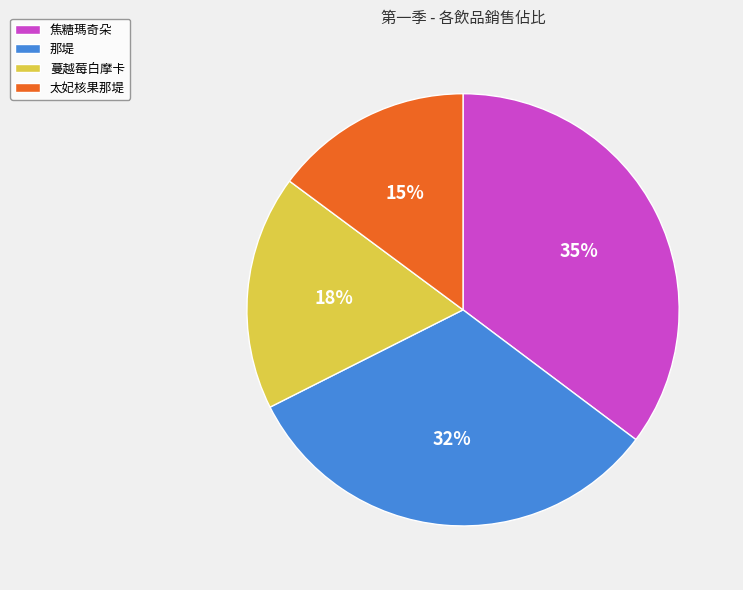

What is the smallest slice in the pie chart?

太妃核果那堤